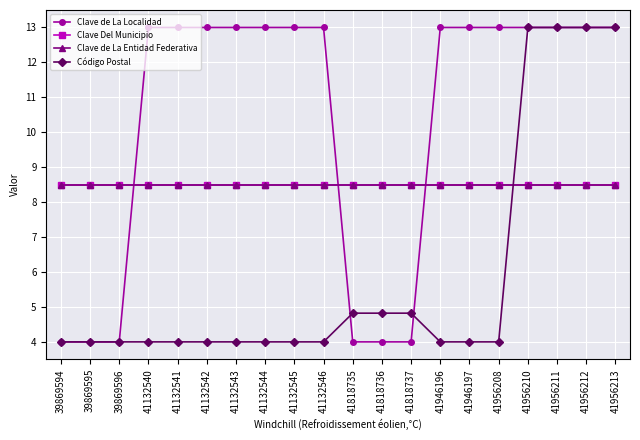

What is the total value across all series at 41132540?

34.0